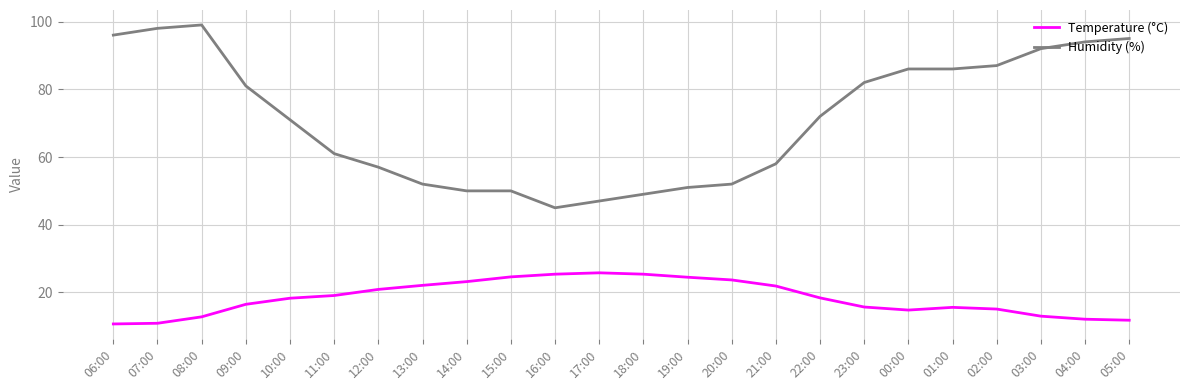

True or false: Humidity (%) and Temperature (°C) cross at least once.

False